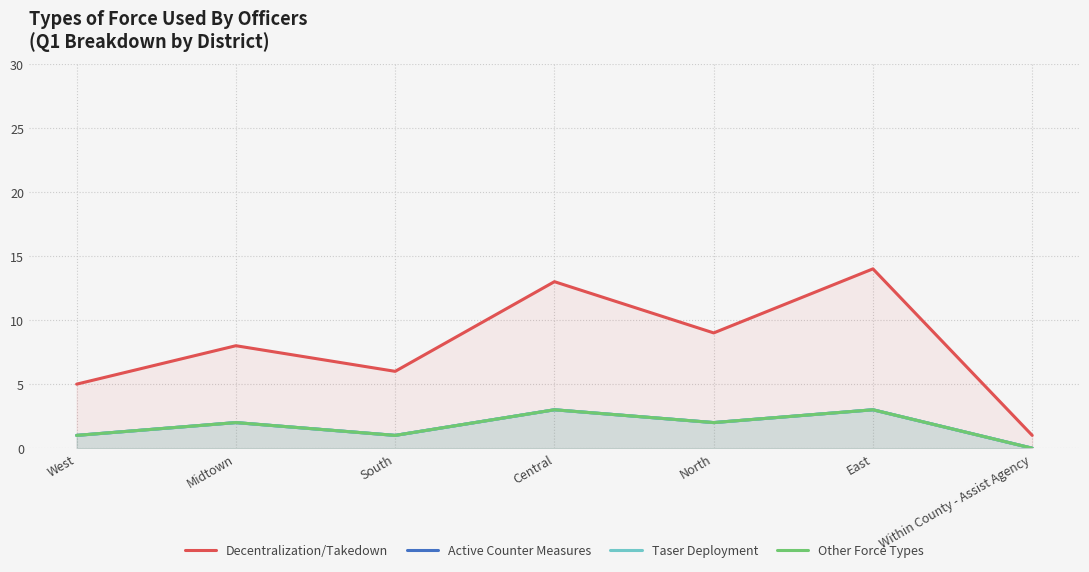

How many values in Other Force Types are above zero?

6